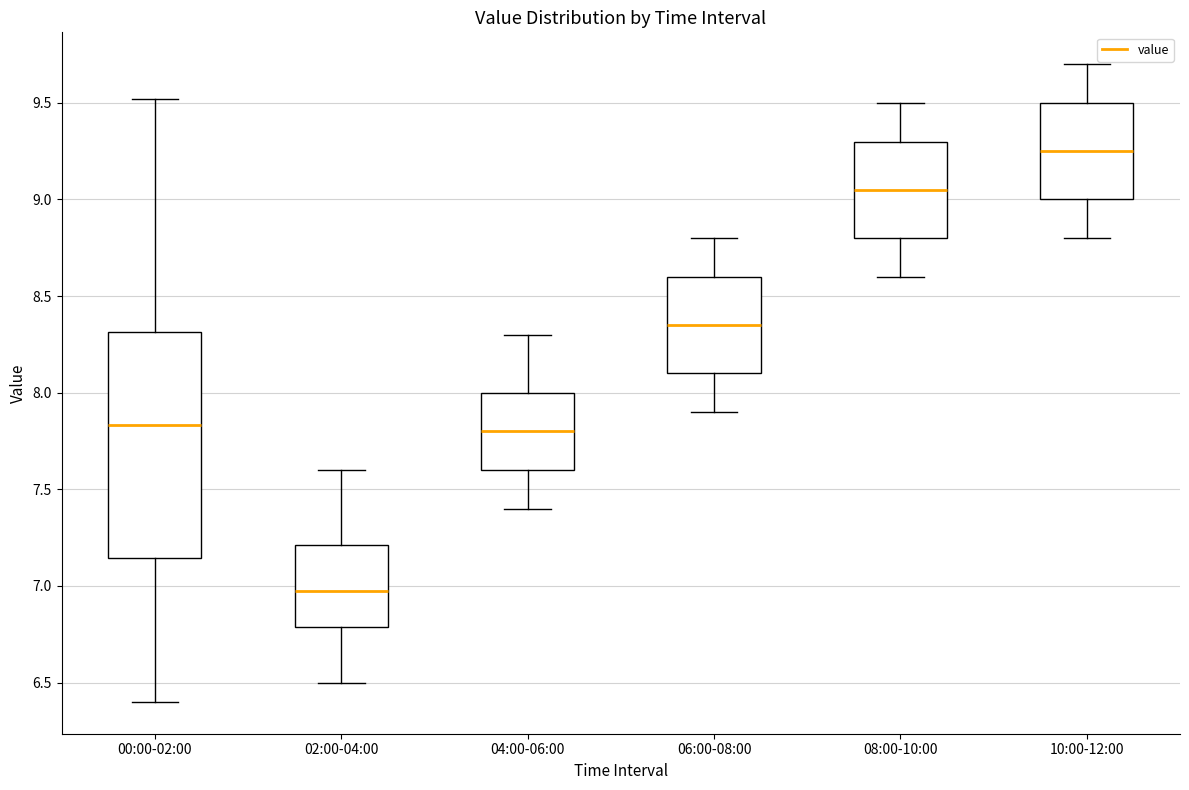

Reading left to right, transcribe this box plot: for each box, give where its median line is, the range the box spans, and where its two whiskers end, as read against the y-axis. The values are not printed on the chart, so give them approximately, as read against the axis.

00:00-02:00: median 7.85, box 7.15 to 8.30, whiskers 6.40 to 9.50
02:00-04:00: median 7.00, box 6.80 to 7.20, whiskers 6.50 to 7.60
04:00-06:00: median 7.80, box 7.60 to 8.00, whiskers 7.40 to 8.30
06:00-08:00: median 8.35, box 8.10 to 8.60, whiskers 7.90 to 8.80
08:00-10:00: median 9.05, box 8.80 to 9.30, whiskers 8.60 to 9.50
10:00-12:00: median 9.25, box 9.00 to 9.50, whiskers 8.80 to 9.70